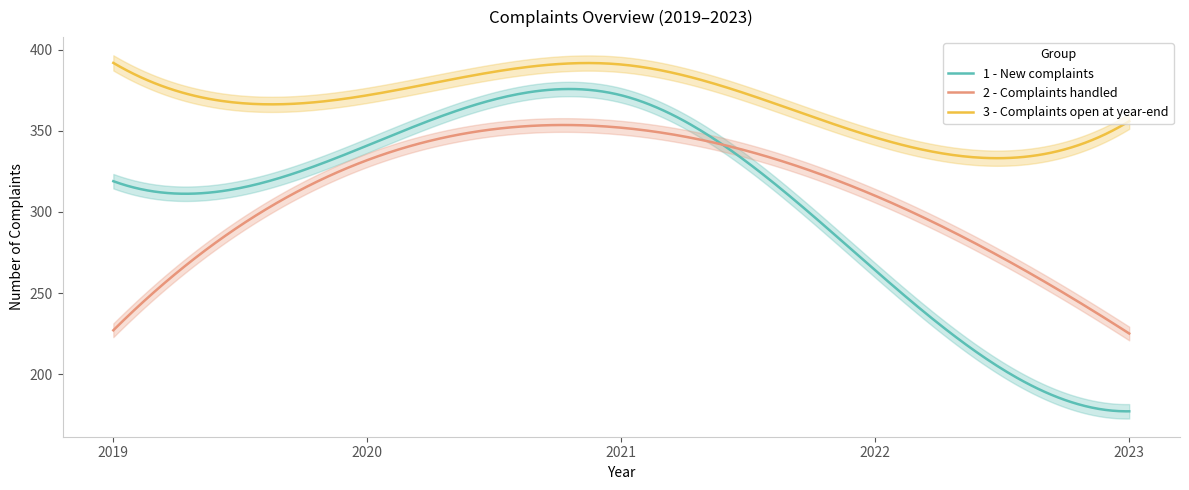

Between 2019 and 2021, which series saw the biggest shift?

2 - Complaints handled